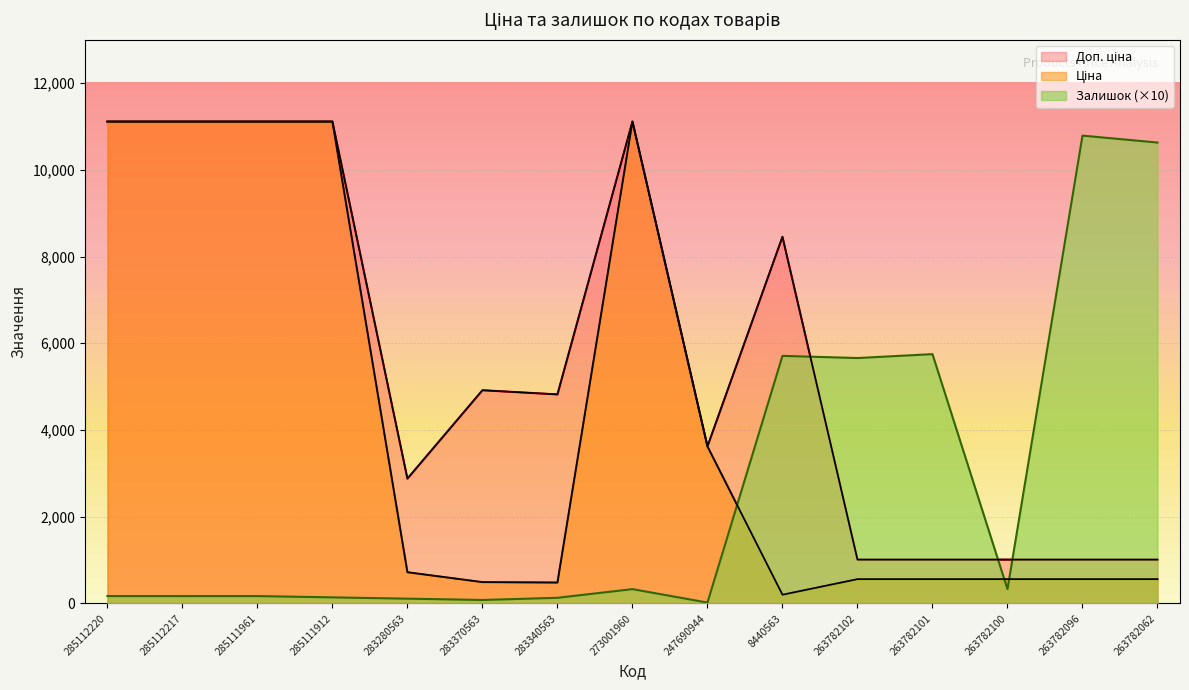

Count the number of data series in this chart.

3